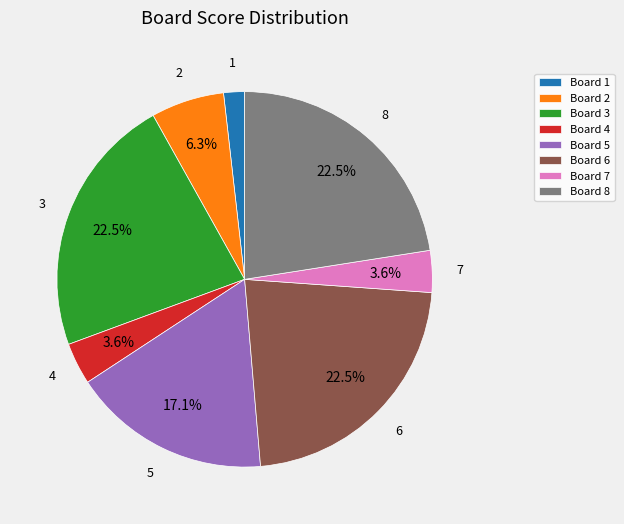

Does any single category account for the majority?

No